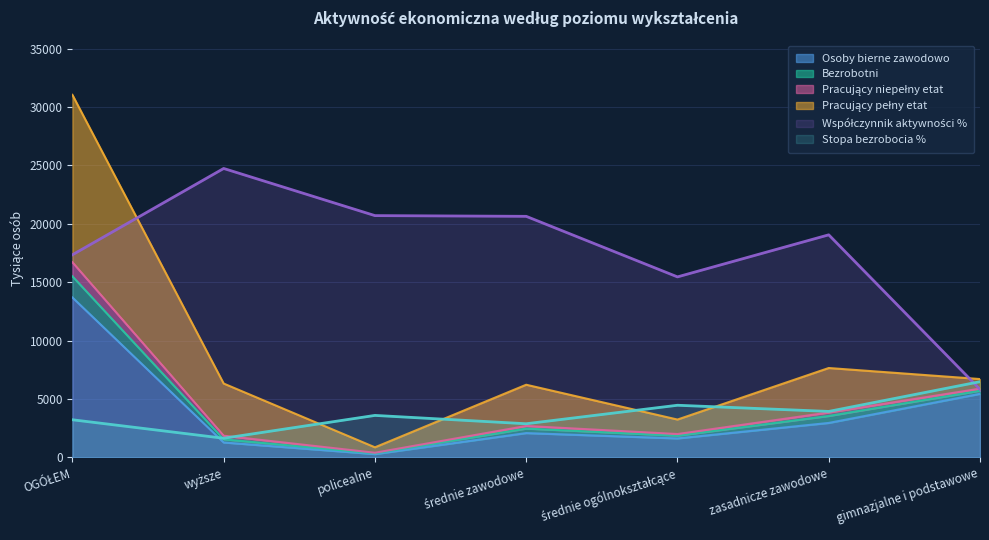

At which category does Bezrobotni reach its first local peak?

średnie zawodowe